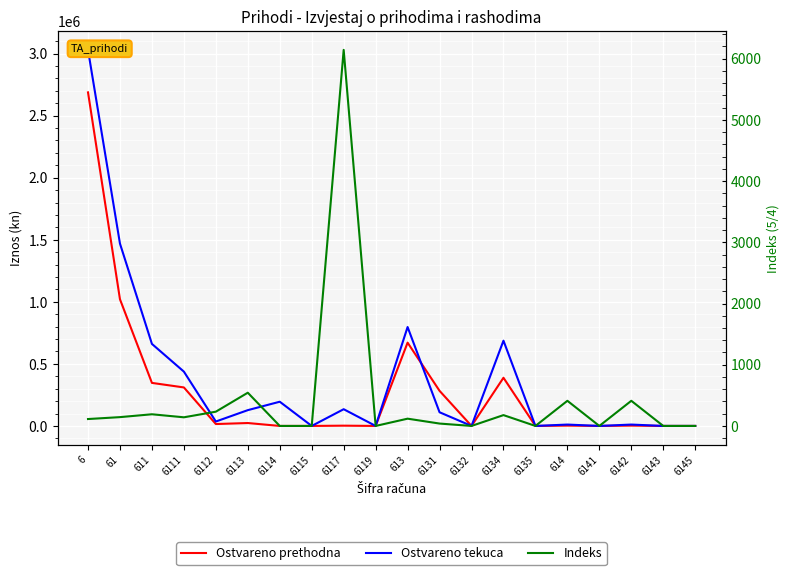

What is the sum of the Indeks values at 6 and 6111?

253.8